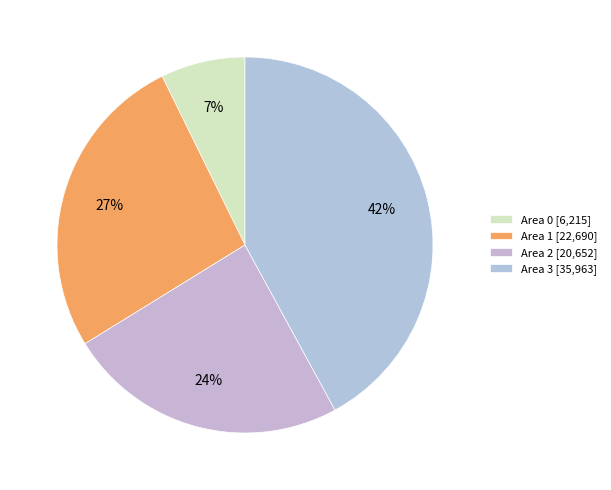

Does any single category account for the majority?

No